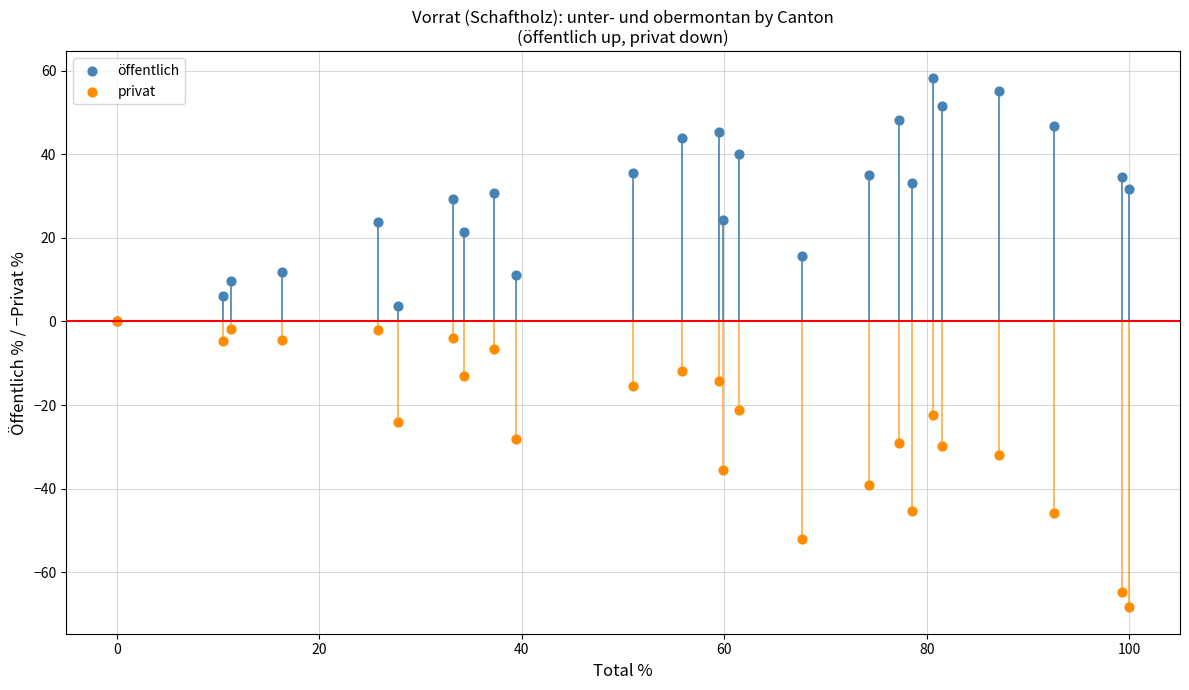

What are all the series names shown in the legend?

öffentlich, privat